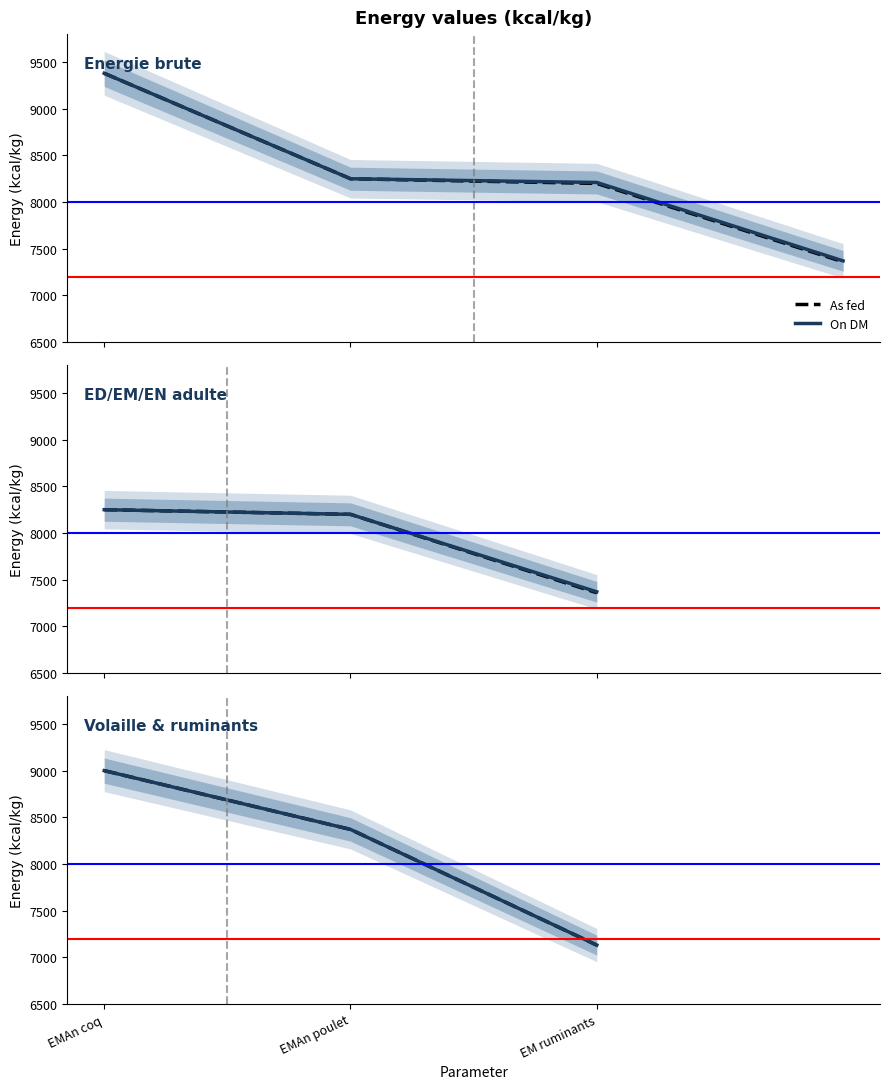

What is the minimum value for On DM?

7130